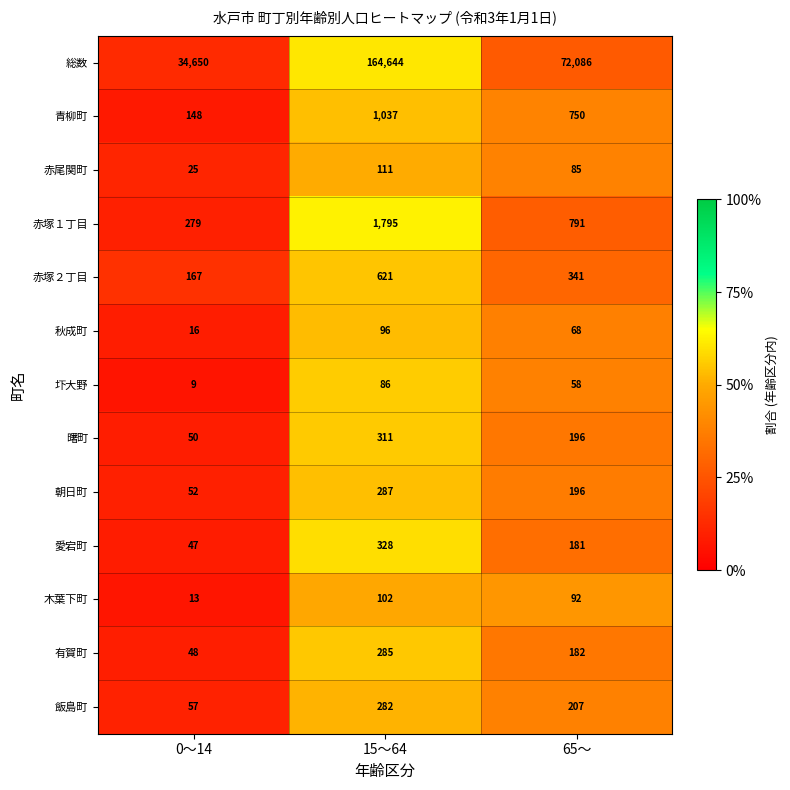

What is the minimum value shown in the chart?

9